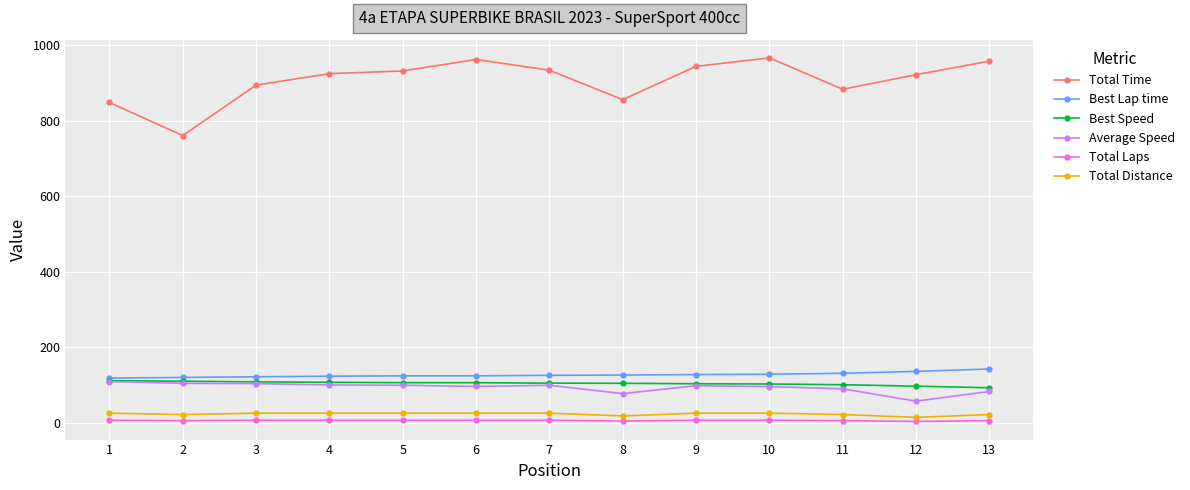

True or false: Best Speed and Total Distance intersect in this chart.

False